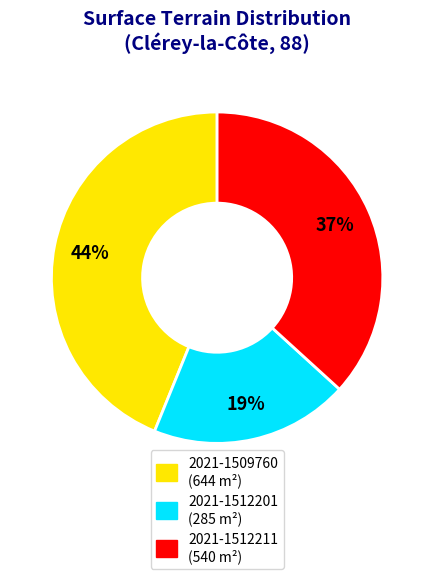

To the nearest percent, what is the combined percentage of 2021-1512201 and 2021-1512211?

56%